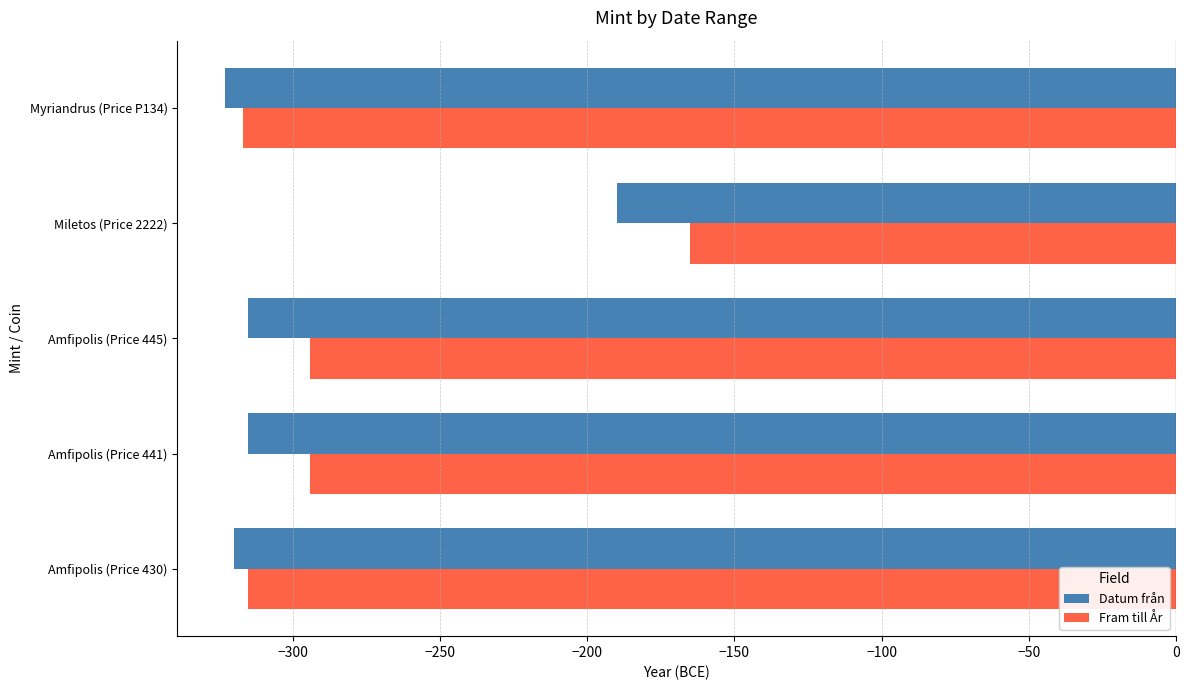

Rank the series by their maximum value, from highest to lowest.

Fram till År, Datum från